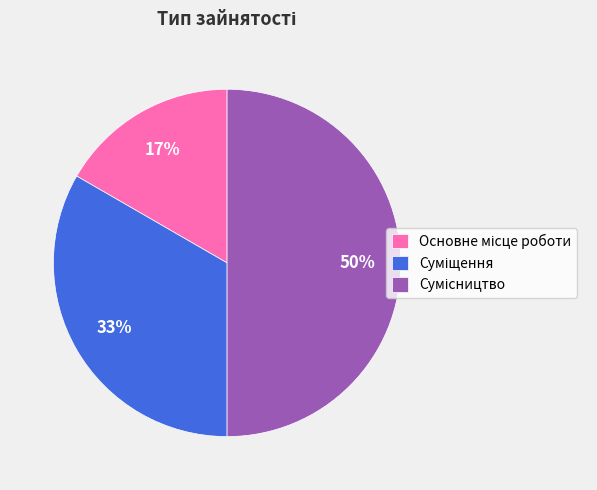

How many segments does this pie chart have?

3